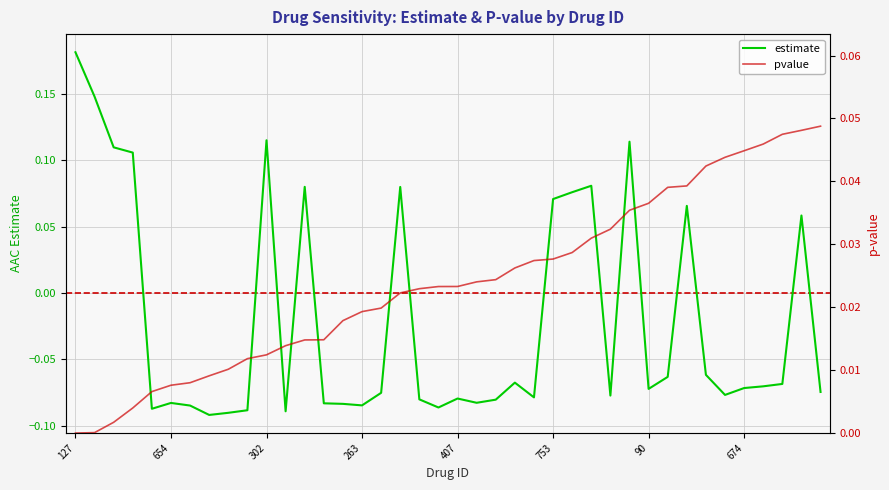

At 24, list the series in order from largest to smallest.

pvalue, estimate